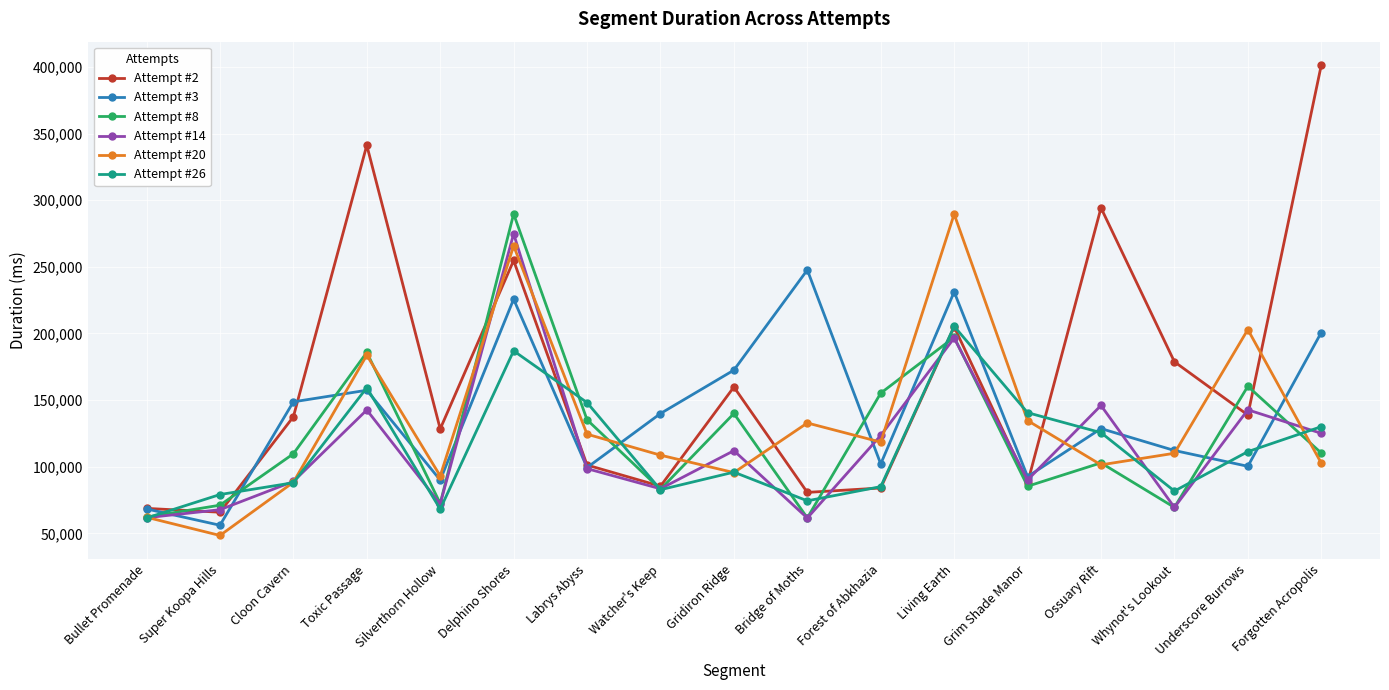

Which series ends up on top after the final intersection of Attempt #3 and Attempt #26?

Attempt #3